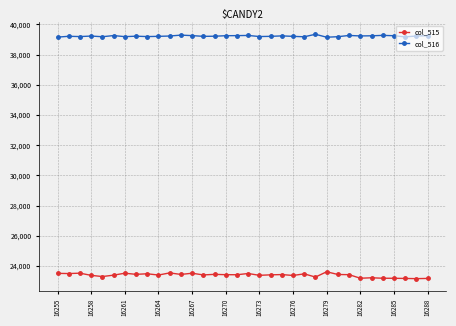

True or false: col_516 and col_515 intersect in this chart.

False